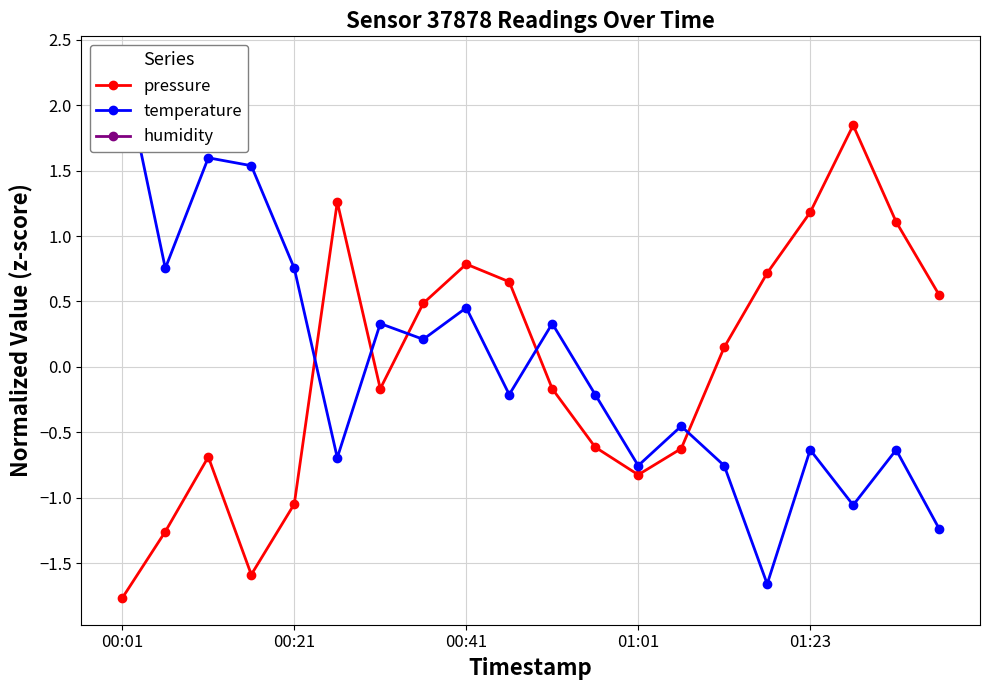

What are all the series names shown in the legend?

pressure, temperature, humidity